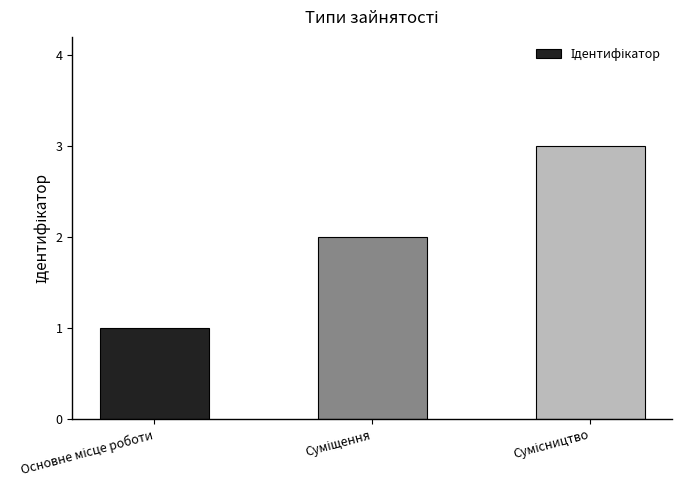

What is the sum of all values?

6